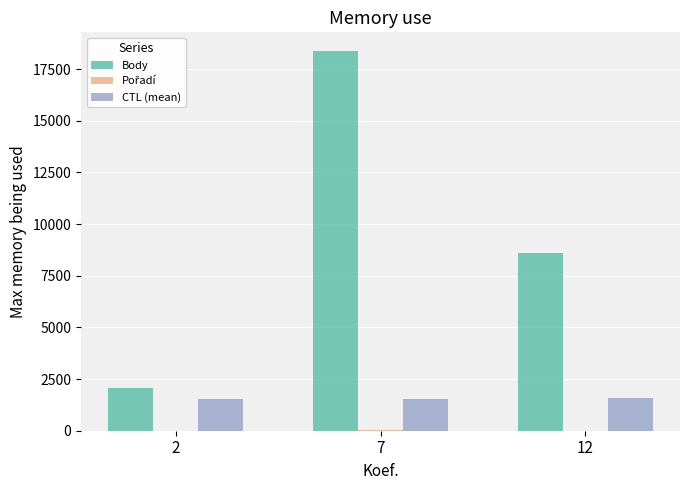

At which category is the sum across all series the highest?

7